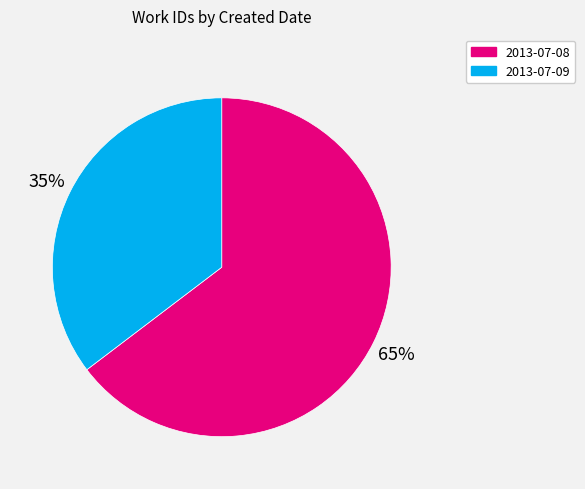

Do 2013-07-08 and 2013-07-09 together represent more than half of the pie?

Yes